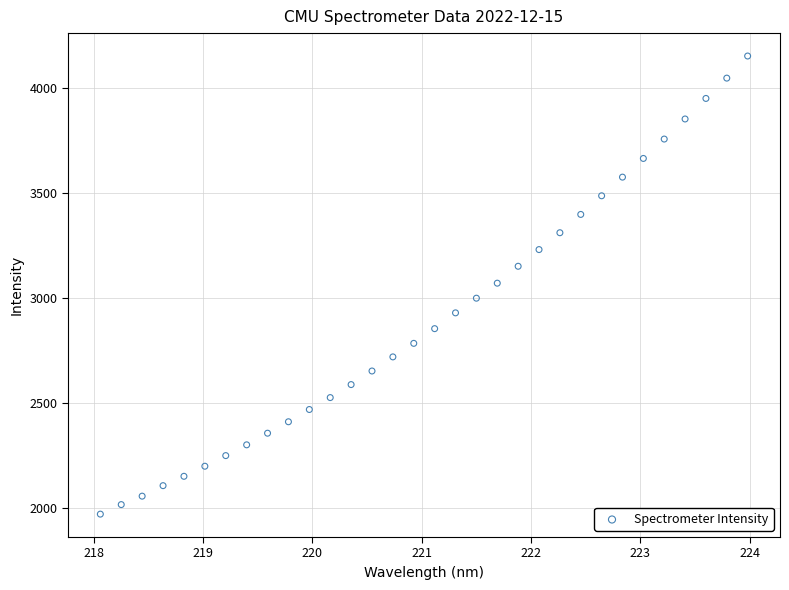

What is the range of X values (max minus min)?

5.9